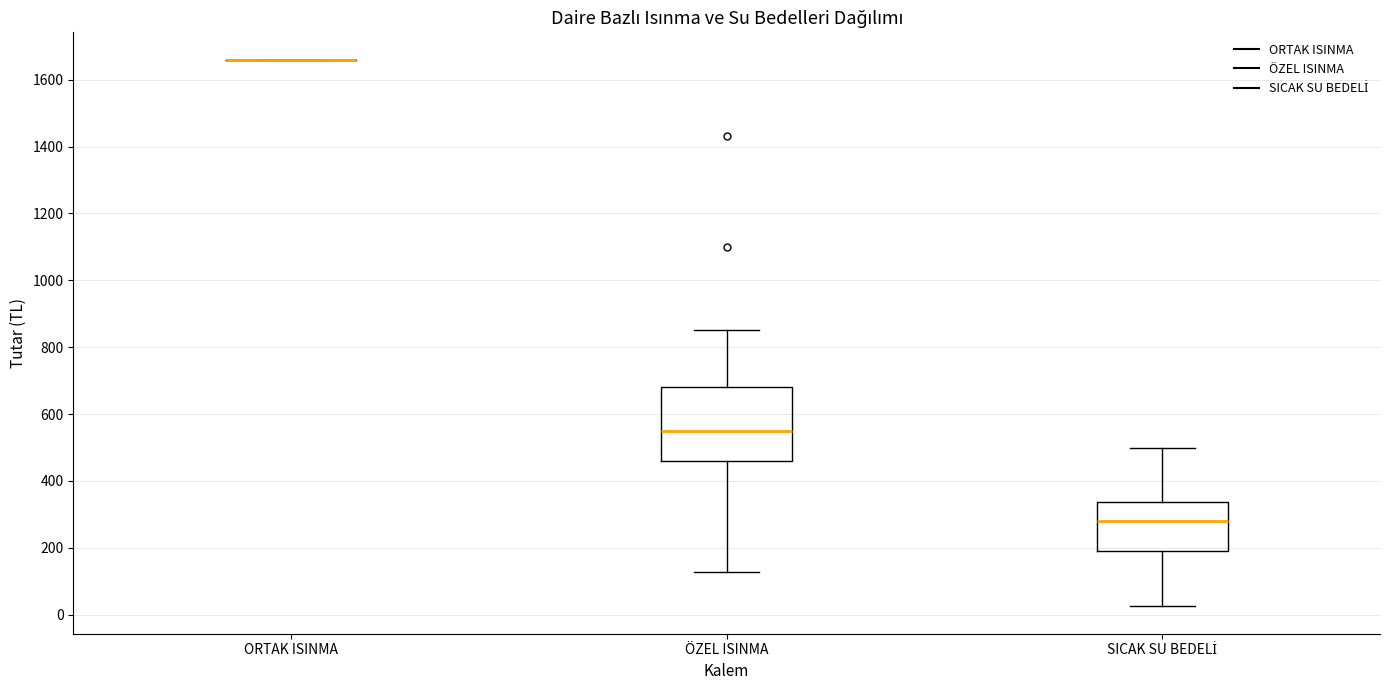

Reading left to right, read every box against the y-axis: the position of its median line, the range the box covers, and the ends of its whiskers. The values are not printed on the chart, so give them approximately, as read against the axis.

ORTAK ISINMA: box collapsed to a line at 1660, whiskers 1660 to 1660
ÖZEL ISINMA: median 540, box 460 to 680, whiskers 120 to 860
SICAK SU BEDELİ: median 280, box 200 to 340, whiskers 20 to 500